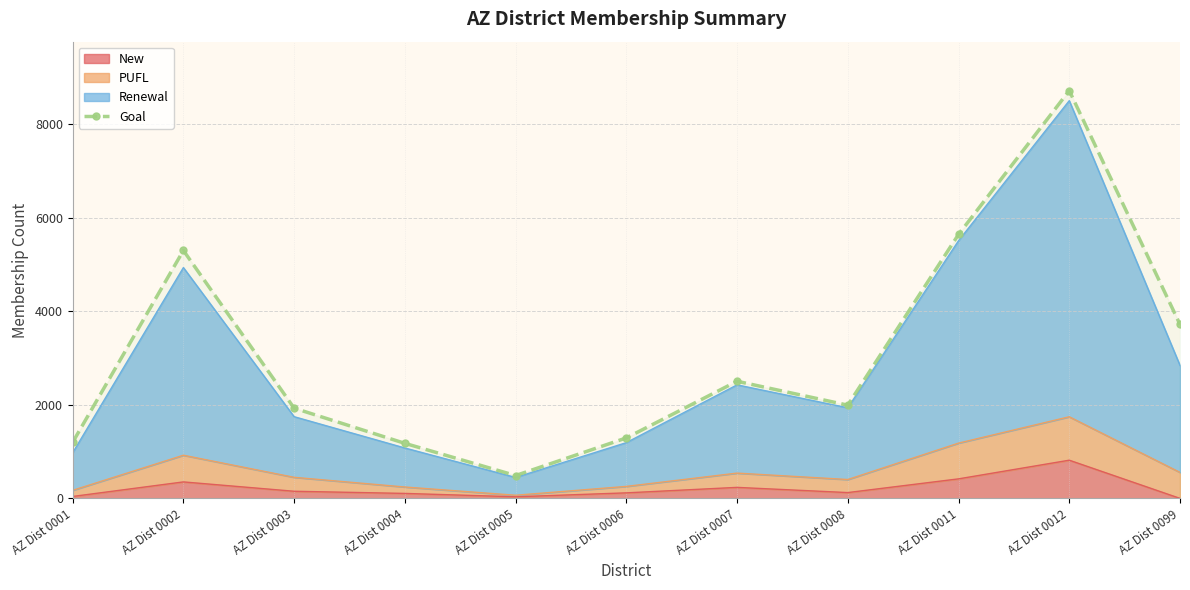

What is the approximate value at AZ Dist 0008?

1993